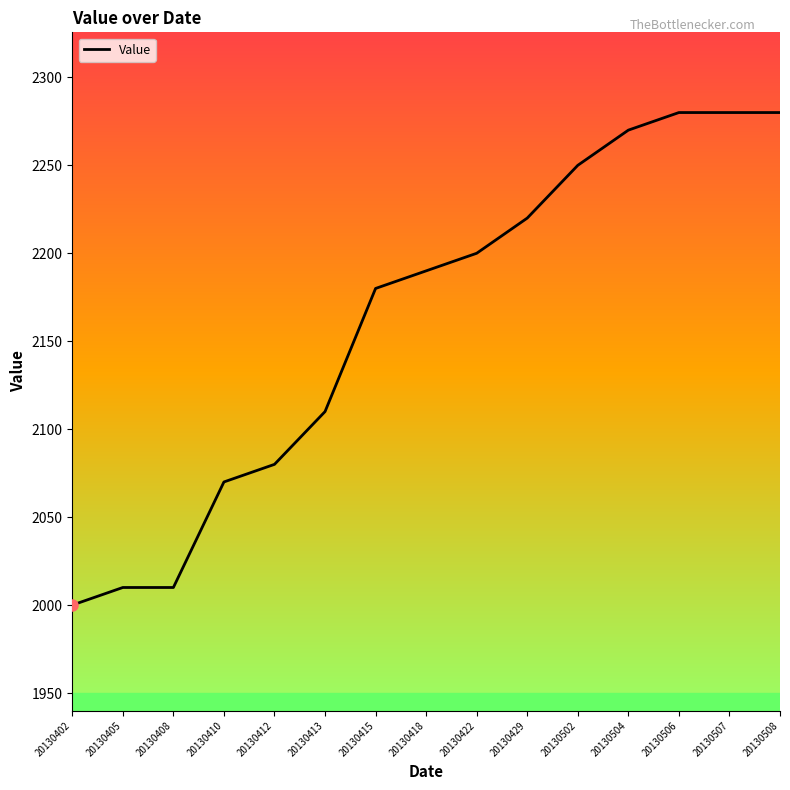

The value at 20130504 is 2270. True or false?

True